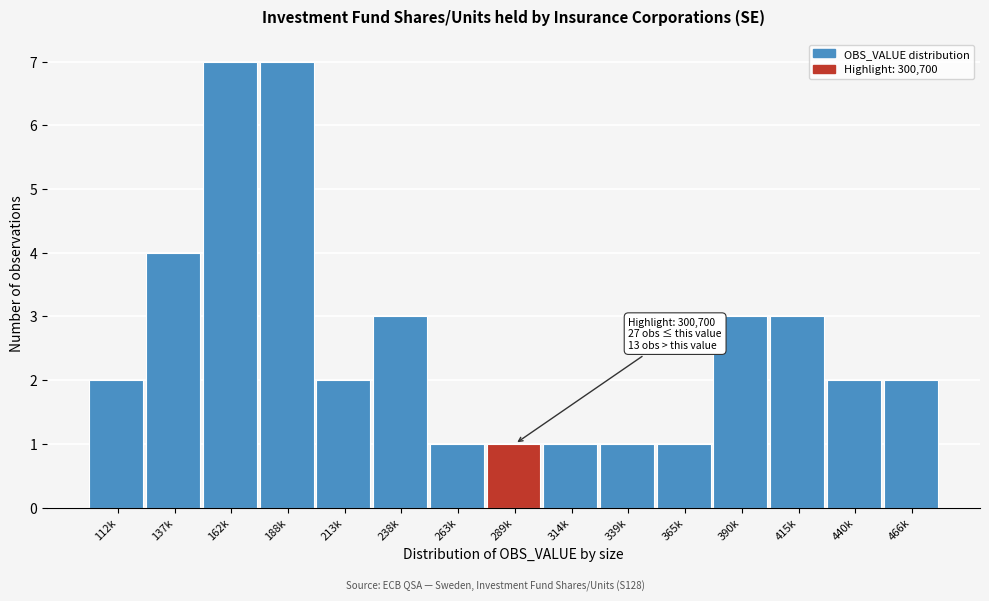

Reading left to right, what are all the values shown in this chart?

112k=2	137k=4	162k=7	188k=7	213k=2	238k=3	263k=1	289k=1	314k=1	339k=1	365k=1	390k=3	415k=3	440k=2	466k=2